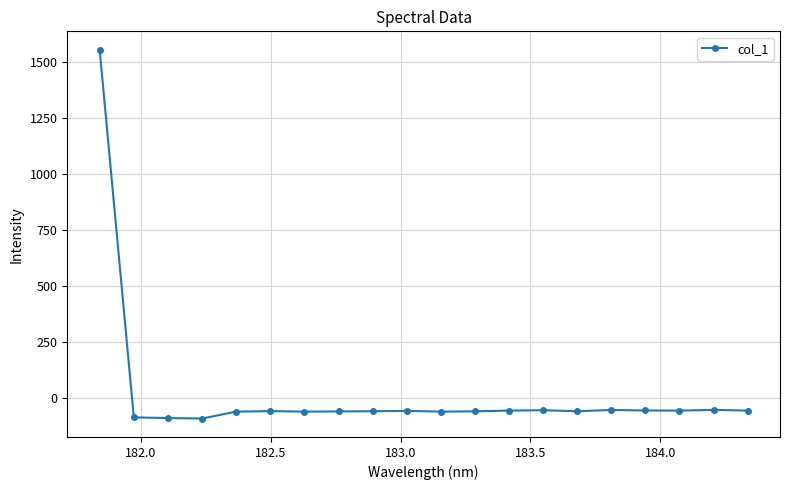

How many values are below zero?

19